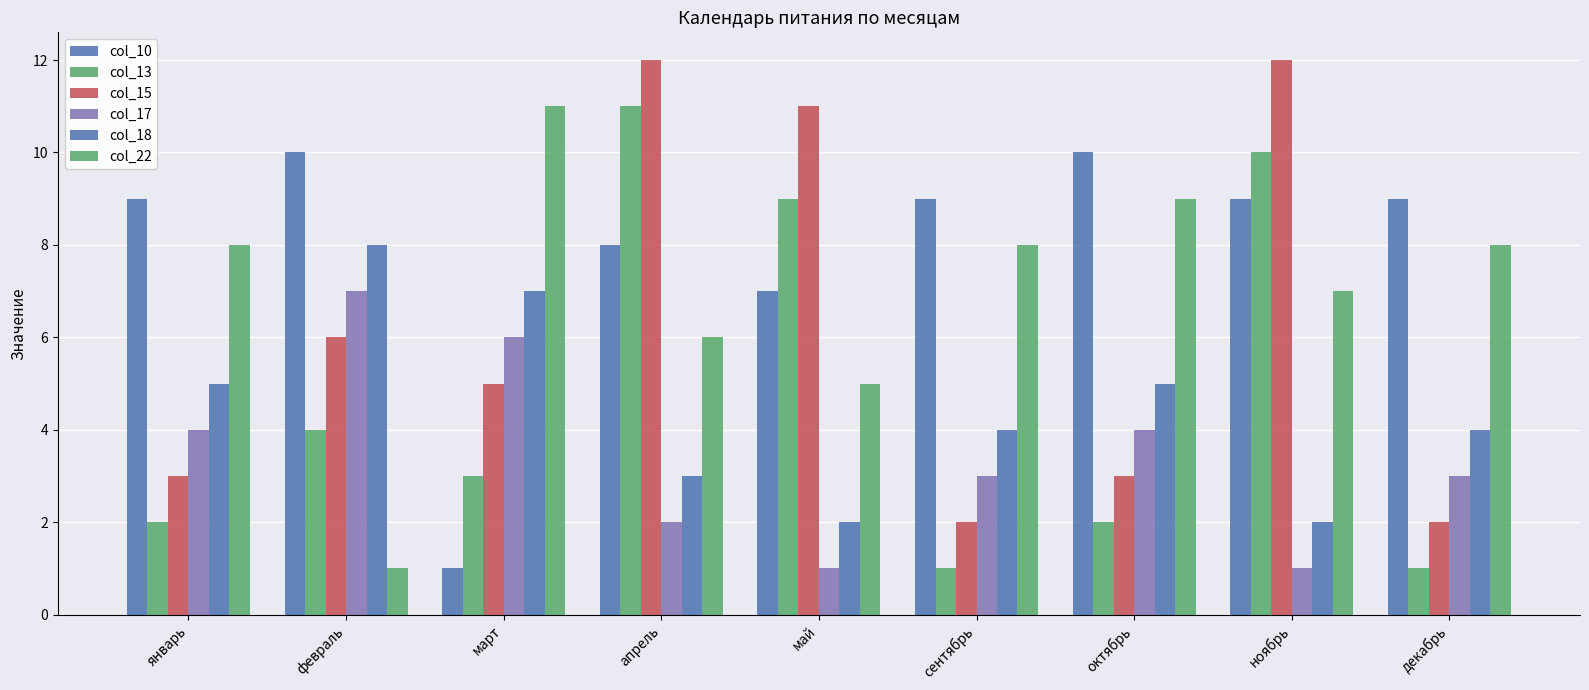

The col_10 series shows 7 at май. True or false?

True